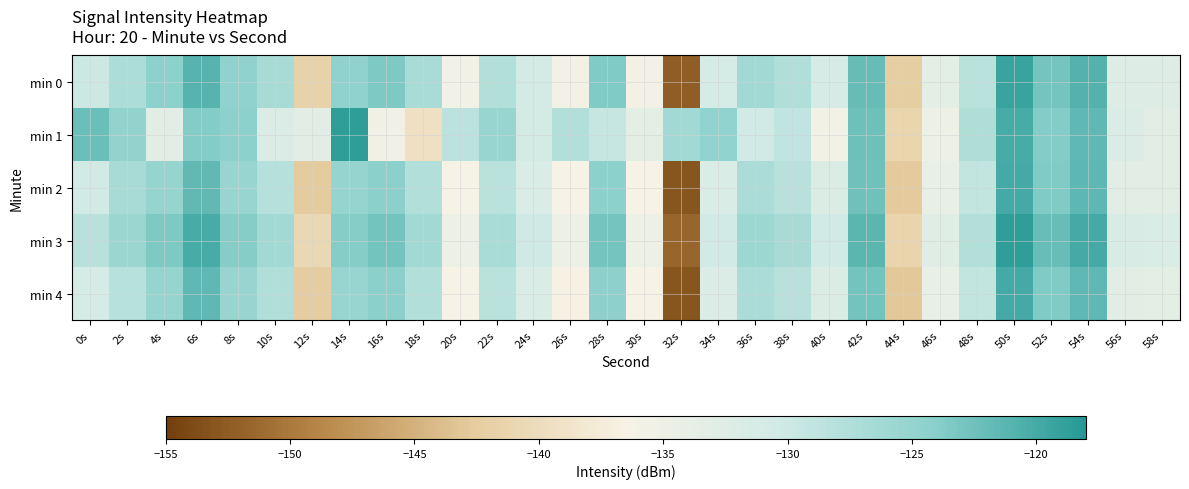

Which has a higher value, 42s or 30s?

42s